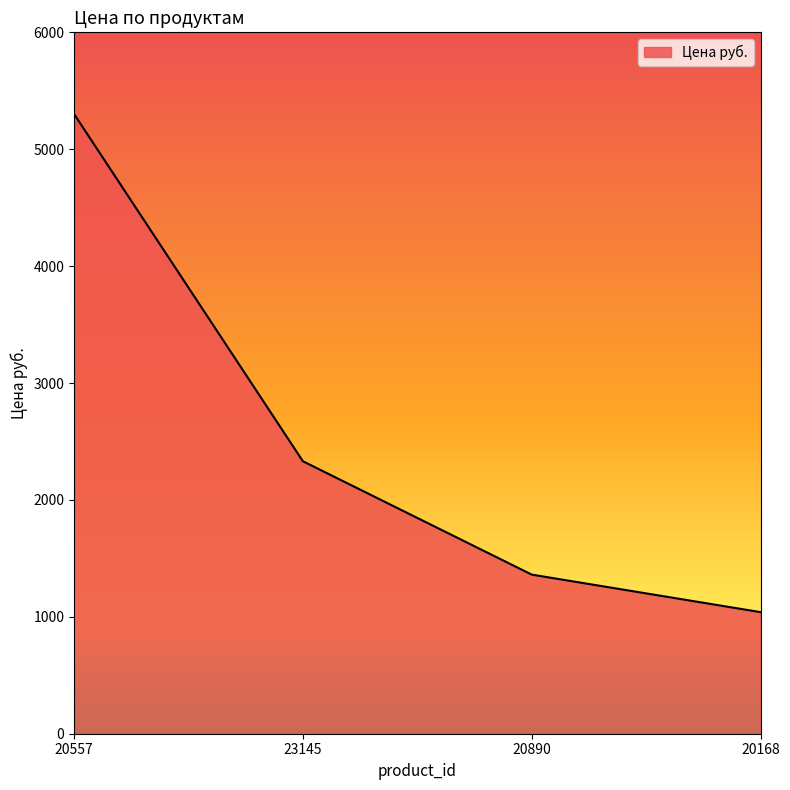

The chart shows a value of 2331 at 23145. True or false?

True